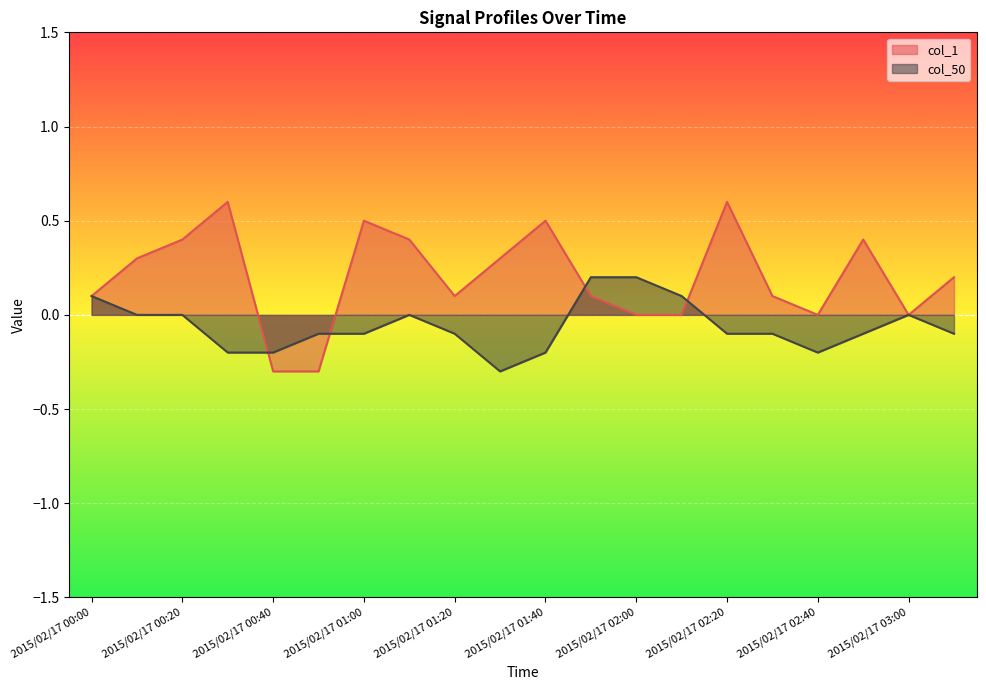

Which series has the largest range (max minus min)?

col_1